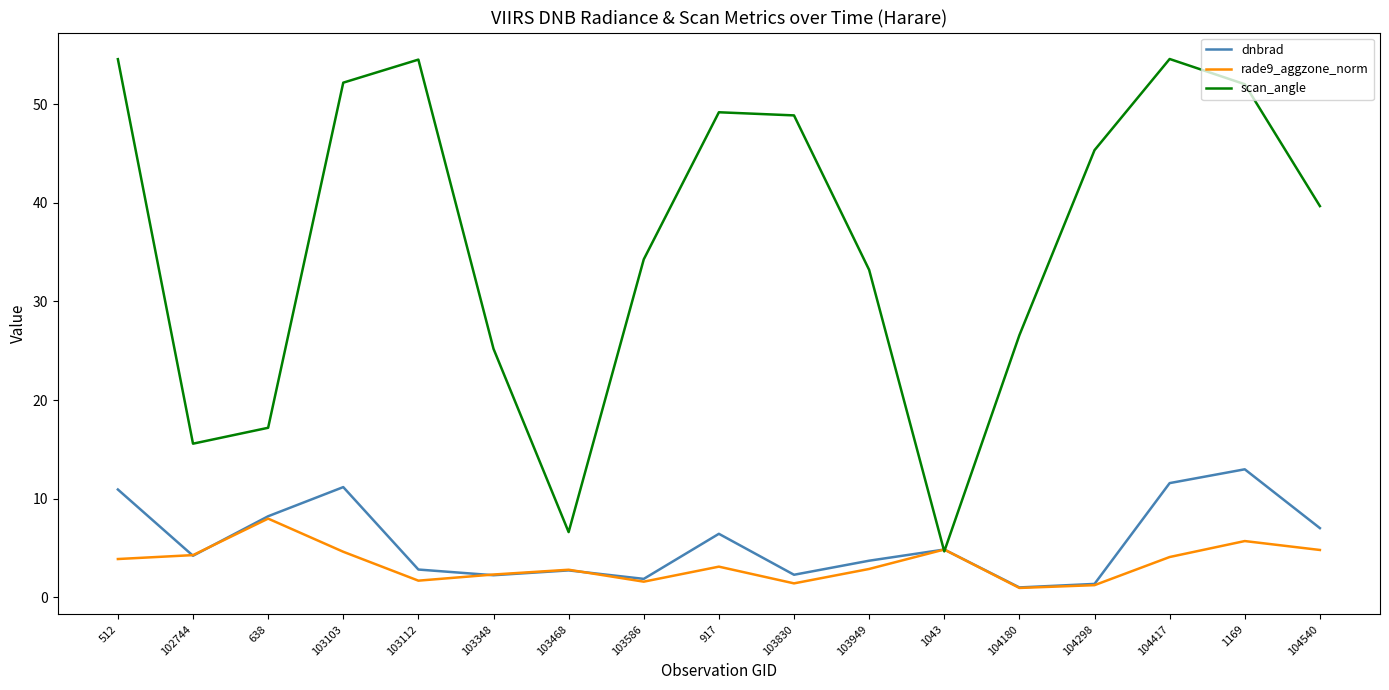

Which category has the highest value in the dnbrad series?

1169